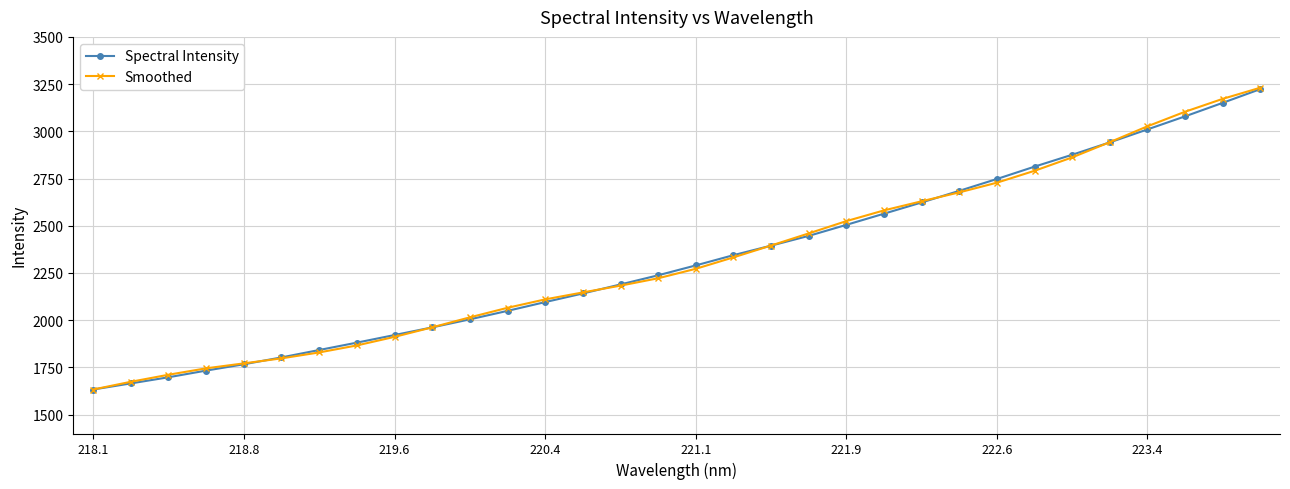

What is the value of the Smoothed point at the 26th from the left?

2791.1